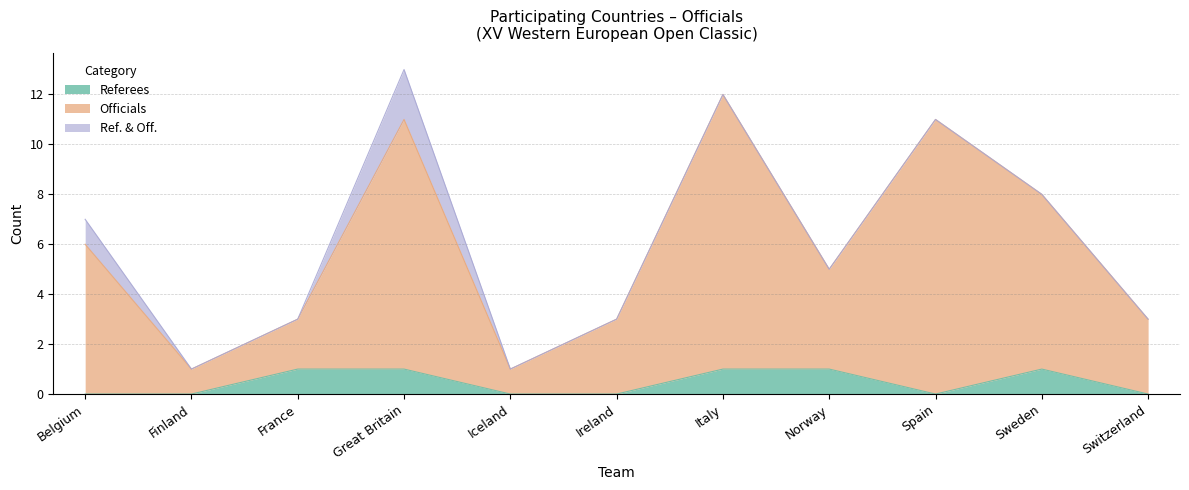

At which category is the sum across all series the highest?

Great Britain